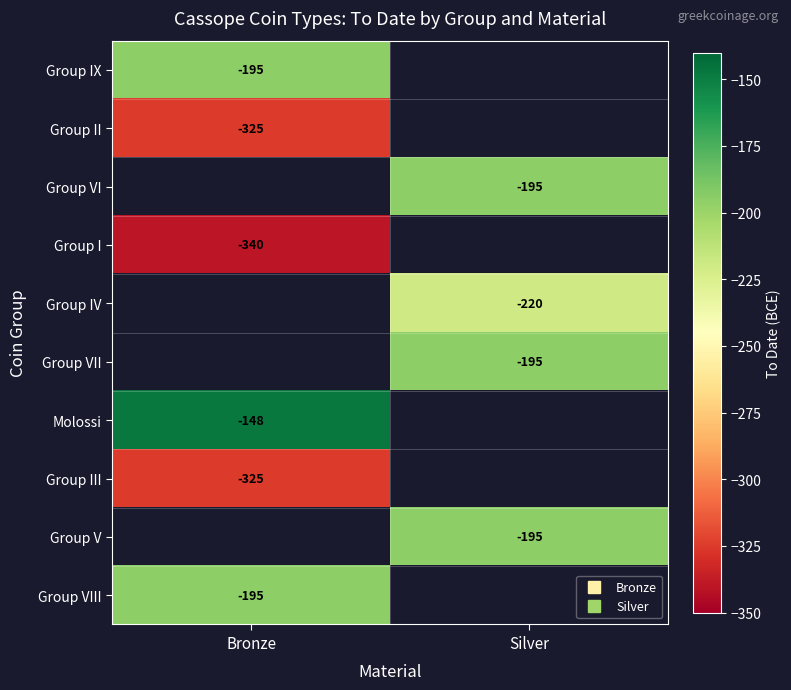

At how many categories does at least one series exceed -275?

2